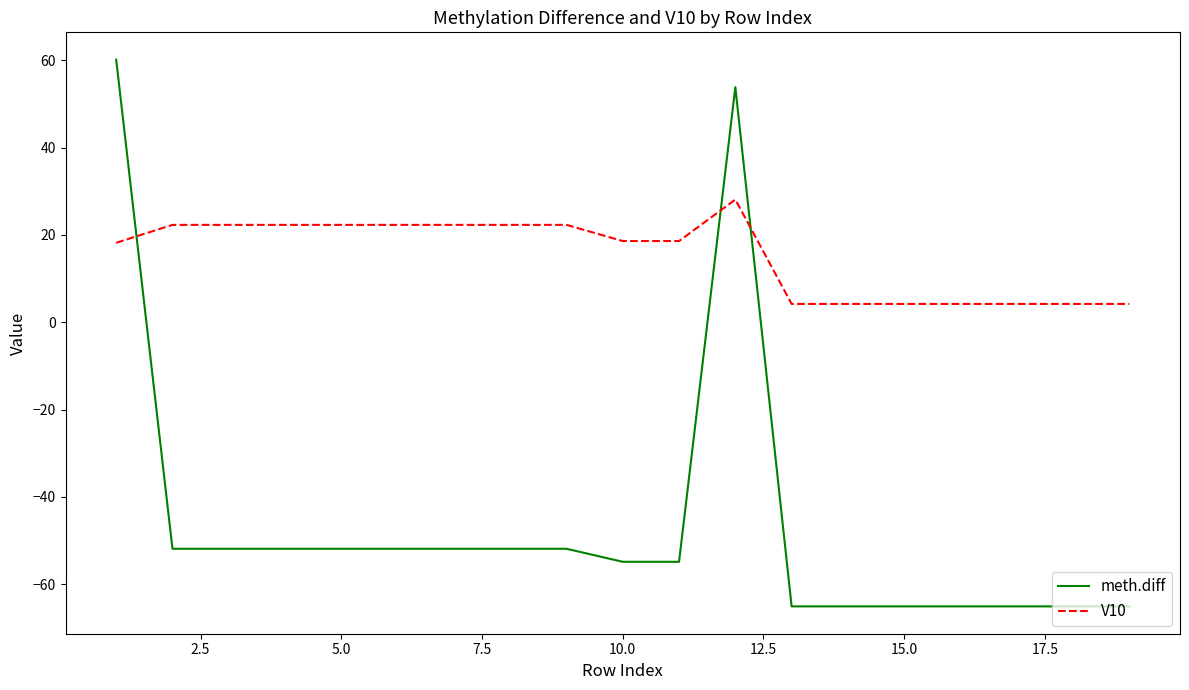

Does the chart display data point markers on the line(s)?

No